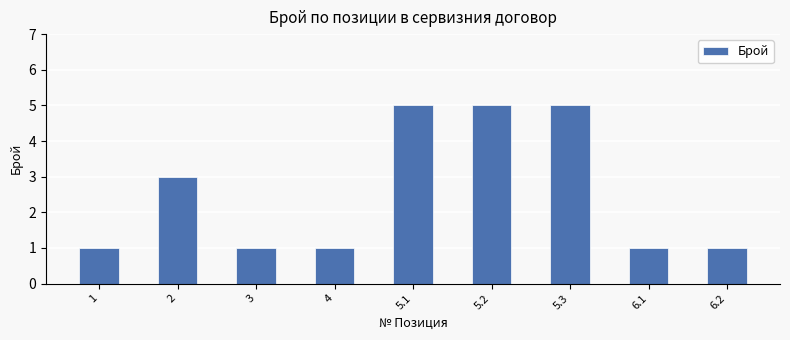

How many categories are shown in the chart?

9